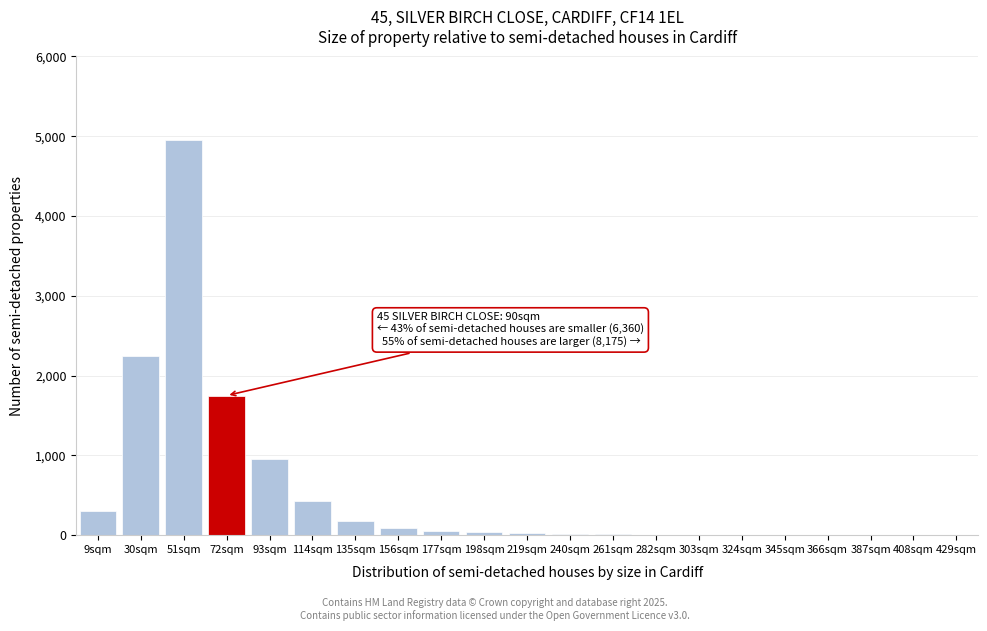

What is the sum of all values?

11065